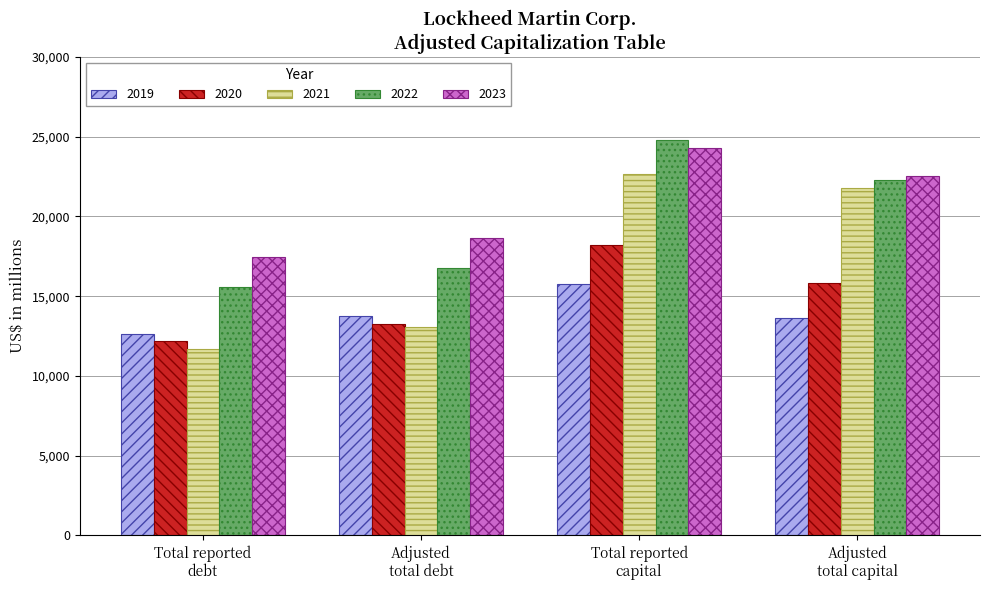

Reading left to right, transcribe all the data shown in this chart.

2019: 12654	13759	15781	13623
2020: 12169	13284	18184	15854
2021: 11676	13076	22635	21753
2022: 15547	16764	24813	22291
2023: 17459	18636	24294	22528